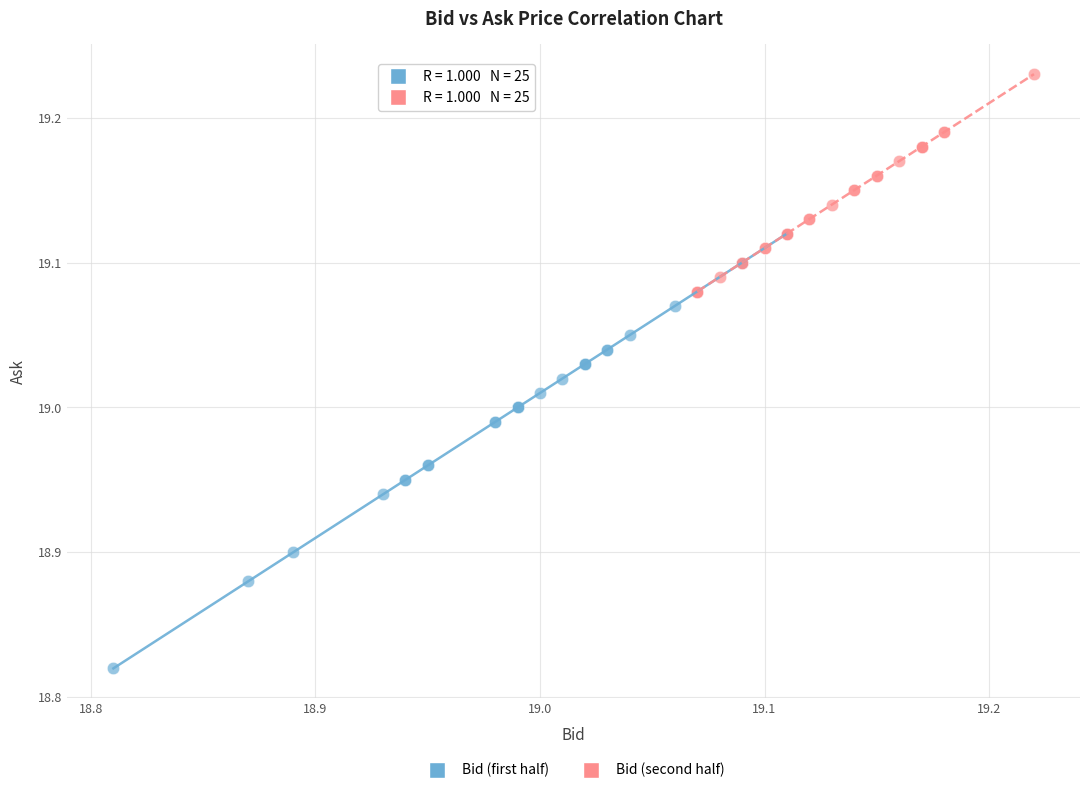

Which series contains the highest Y value?

Bid (second half)